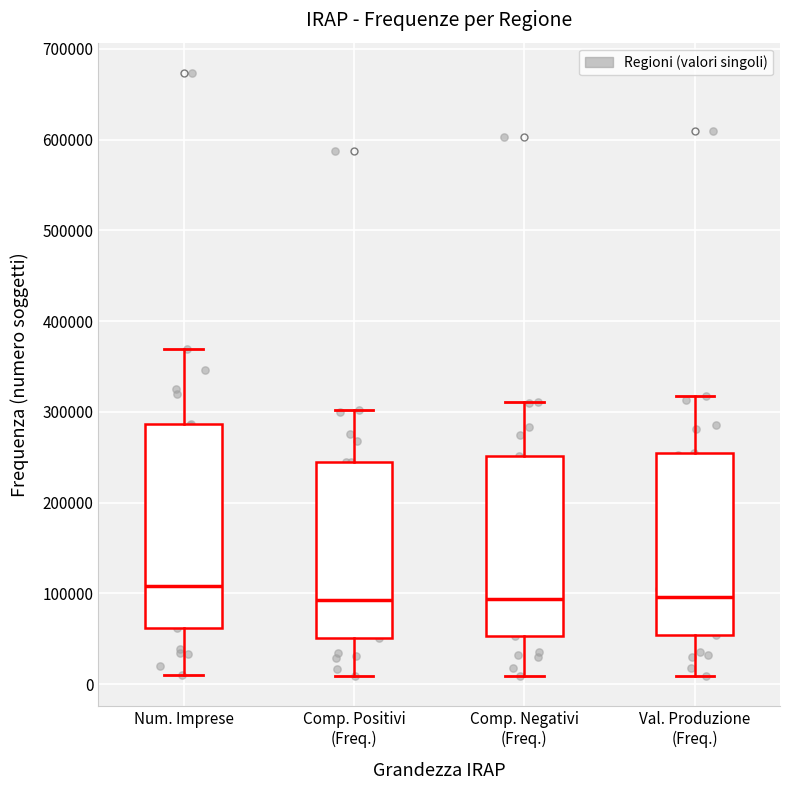

Reading left to right, transcribe this box plot: for each box, give where its median line is, the range the box spans, and where its two whiskers end, as read against the y-axis. The values are not printed on the chart, so give them approximately, as read against the axis.

Num. Imprese: median 110000, box 60000 to 290000, whiskers 10000 to 370000
Comp. Positivi (Freq.): median 90000, box 50000 to 250000, whiskers 10000 to 300000
Comp. Negativi (Freq.): median 90000, box 50000 to 250000, whiskers 10000 to 310000
Val. Produzione (Freq.): median 100000, box 50000 to 260000, whiskers 10000 to 320000